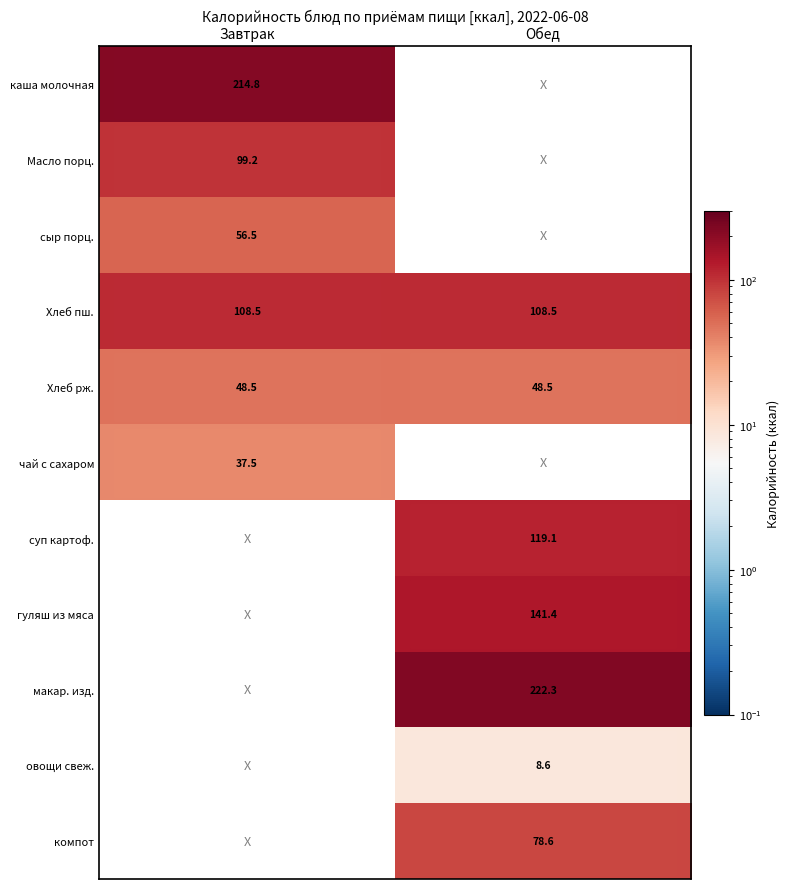

Is the value of компот at Обед greater than the value of чай с сахаром at Завтрак?

Yes